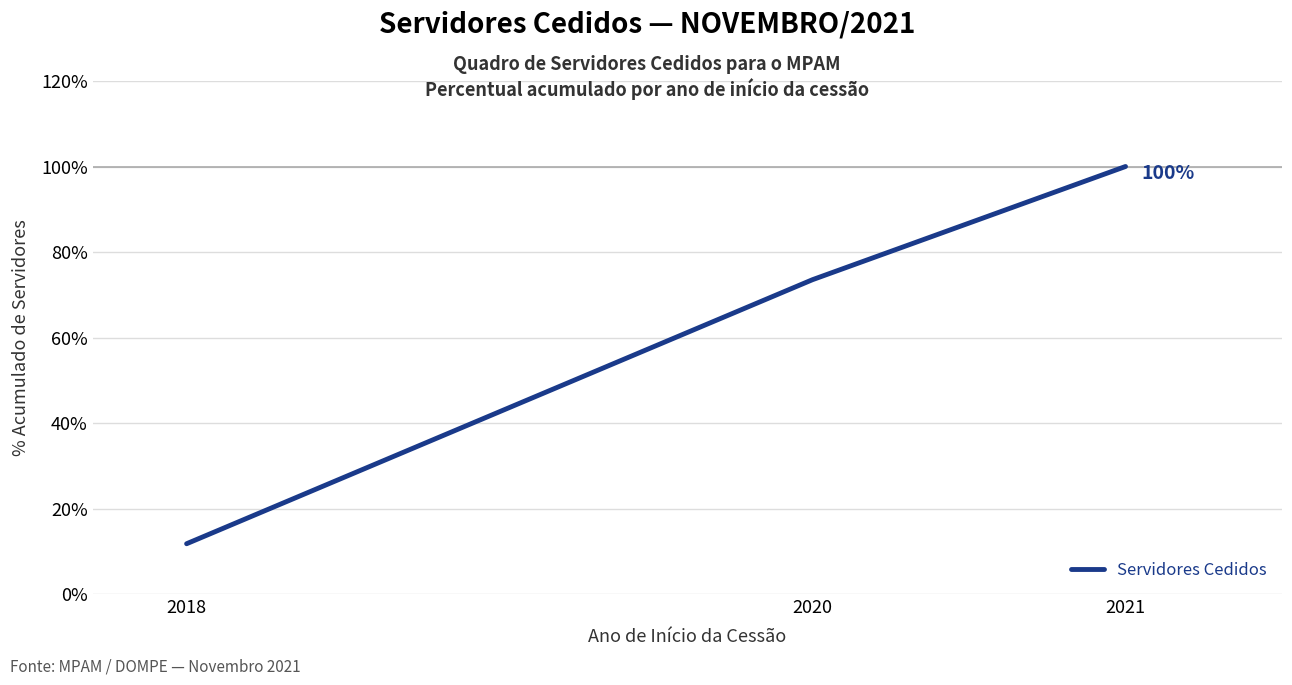

At which label does the data first exceed 73?

2020